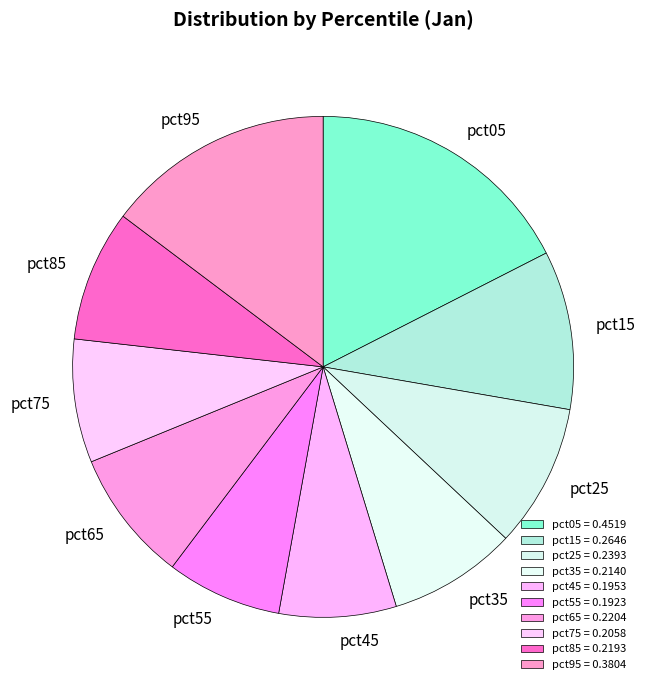

To the nearest percent, what percentage of the pie is pct65?

9%